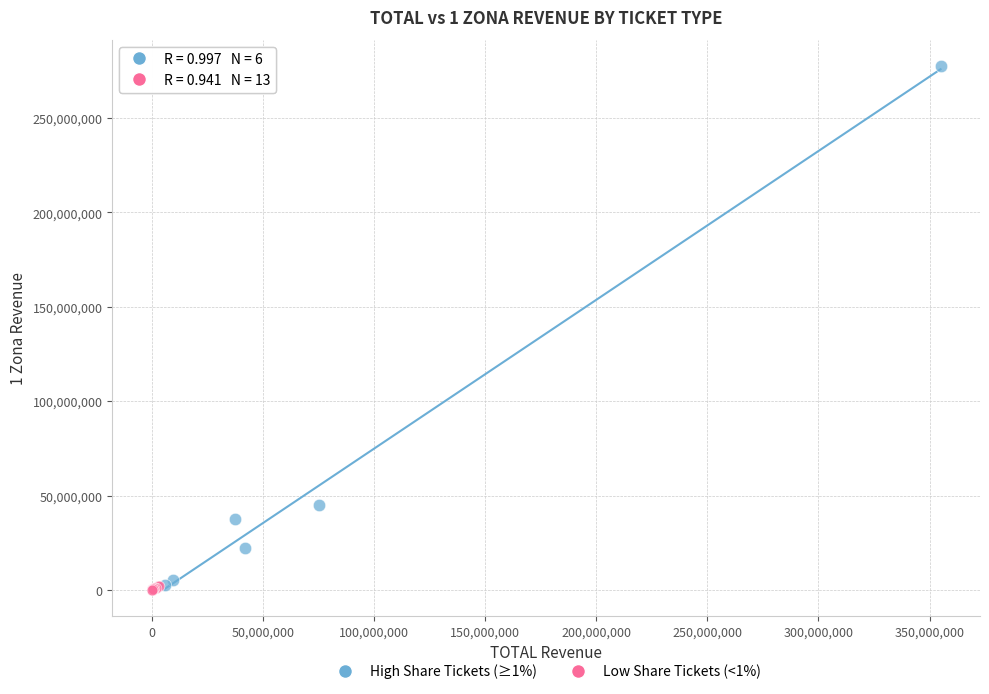

Which series has the largest Y range (max minus min)?

High Share Tickets (≥1%)